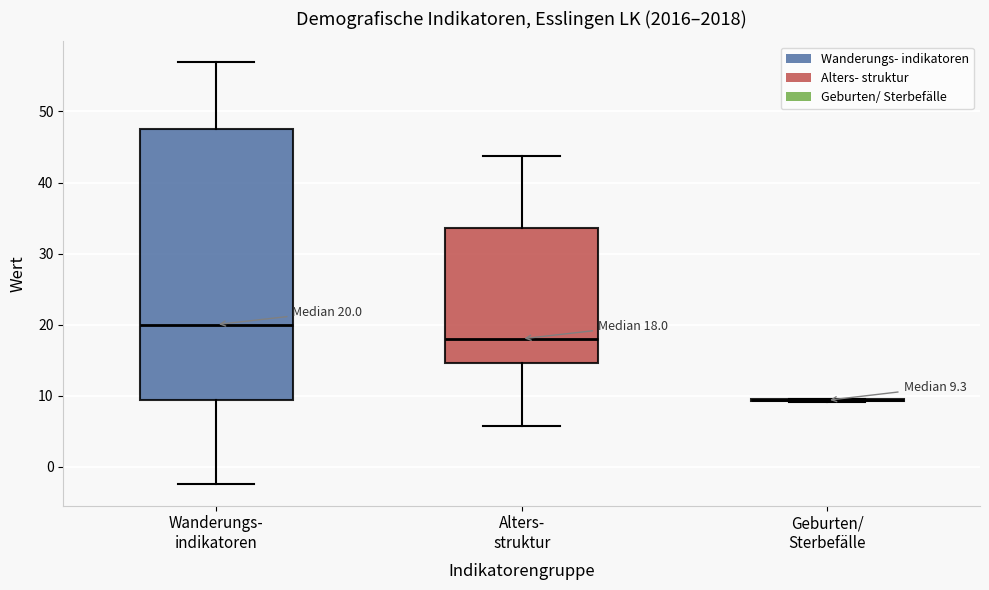

Which box is the tallest, from its lower edge to its upper edge?

Wanderungs- indikatoren